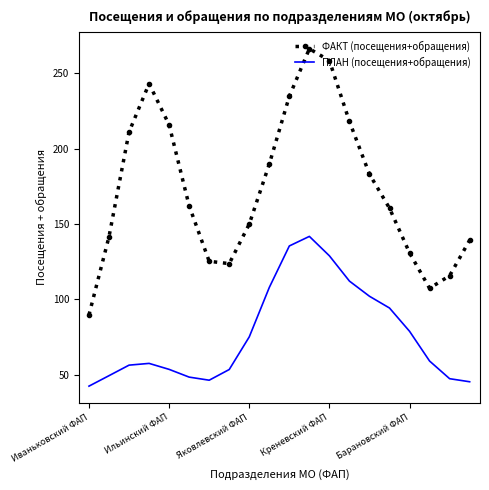

What is the minimum value for ФАКТ (посещения+обращения)?

89.8